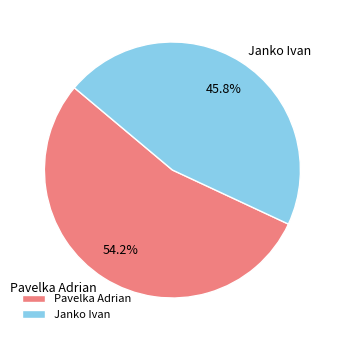

Combined, what portion of the pie is Pavelka Adrian and Janko Ivan?

100.0%